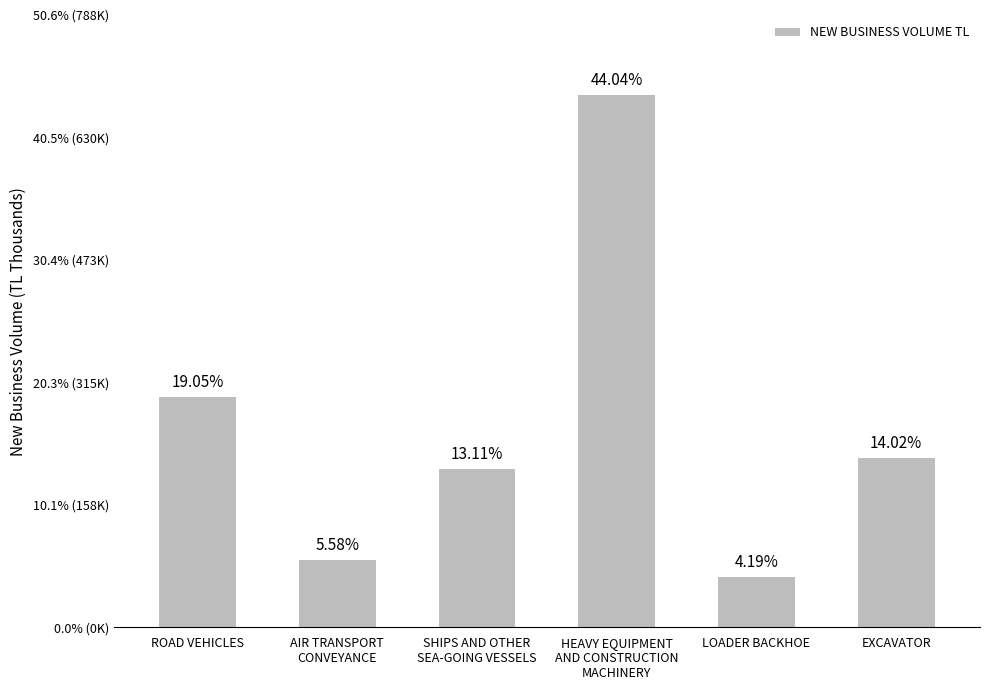

Where does the data first go above 218142?

ROAD VEHICLES